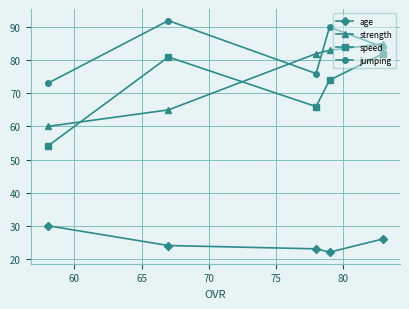

Which series has the widest spread of values?

speed